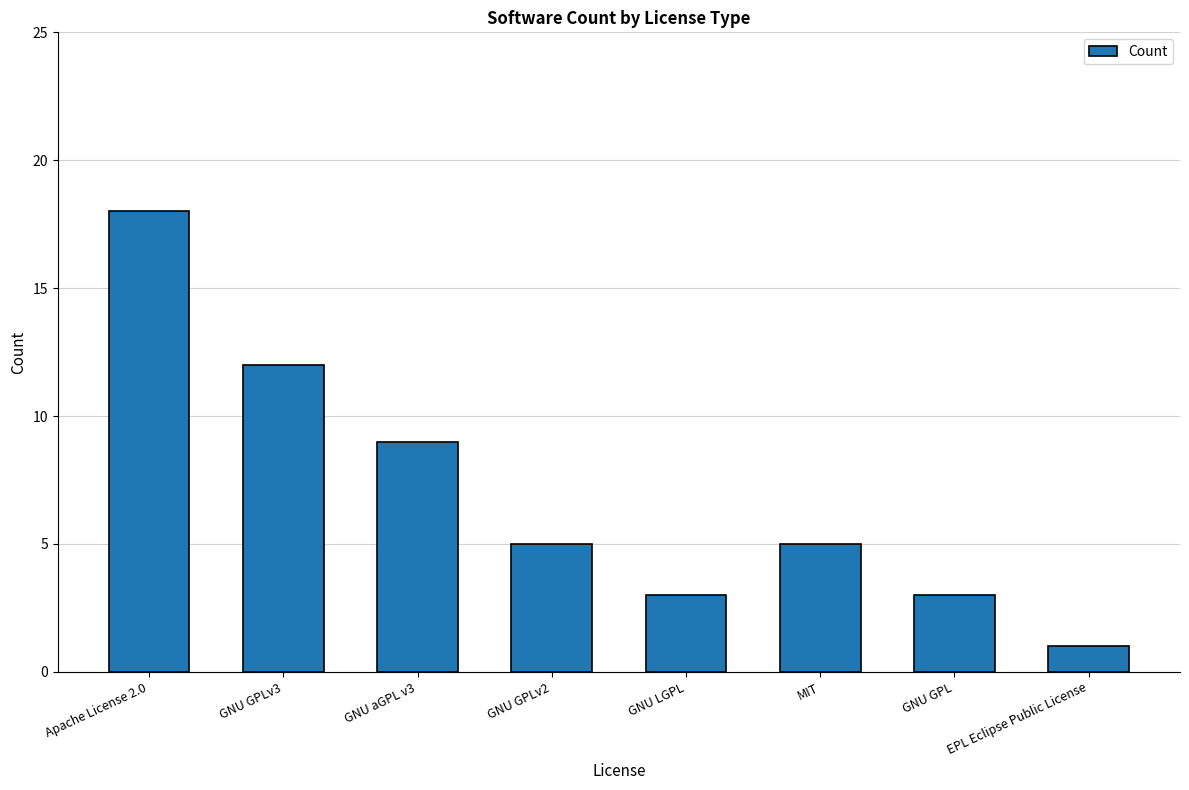

Is it true that the value at GNU GPLv2 is 5?

True